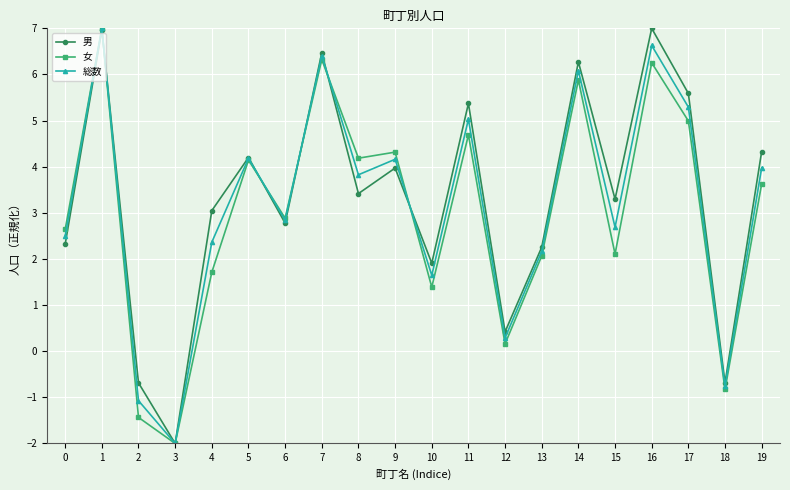

Does the chart have visible grid lines?

Yes